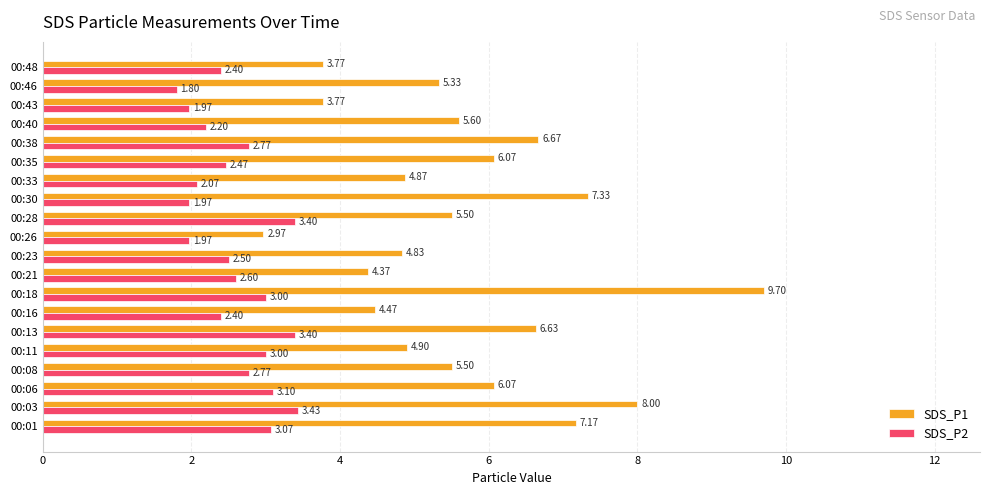

What is the difference between the highest and lowest values at 00:03?

4.6